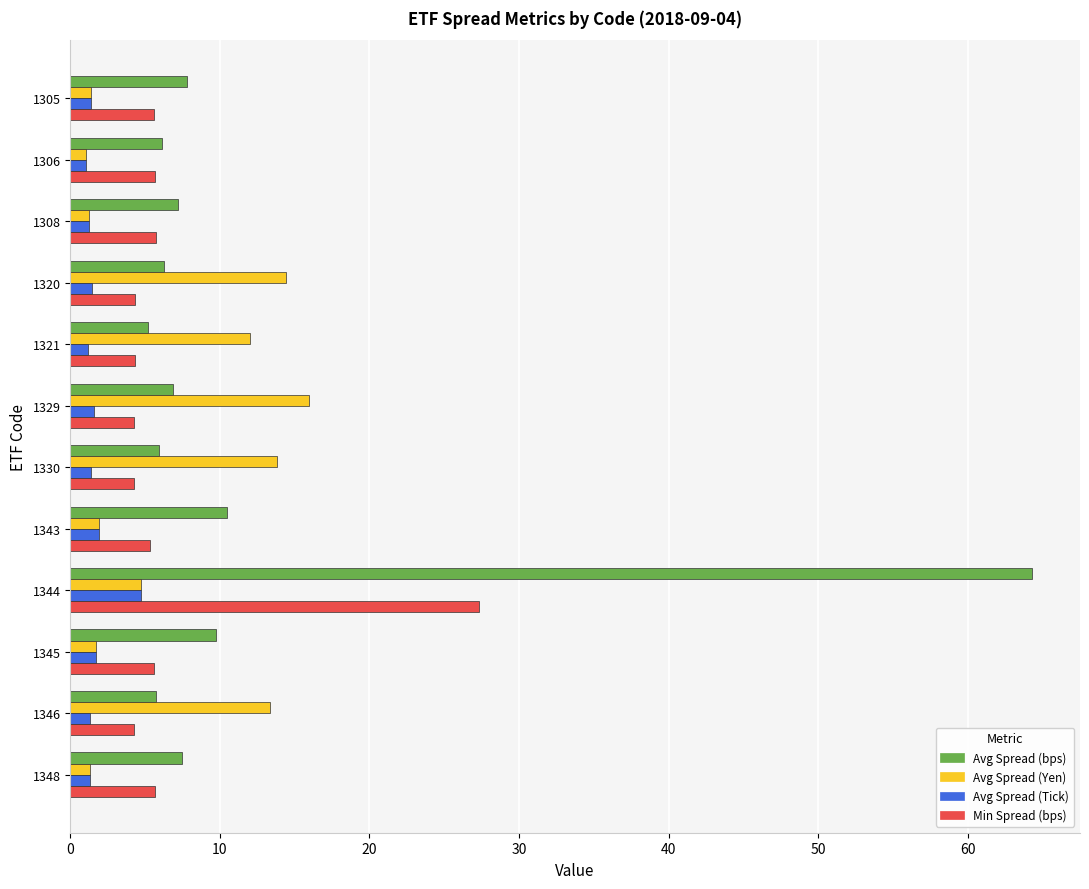

At which category is the sum across all series the highest?

1344